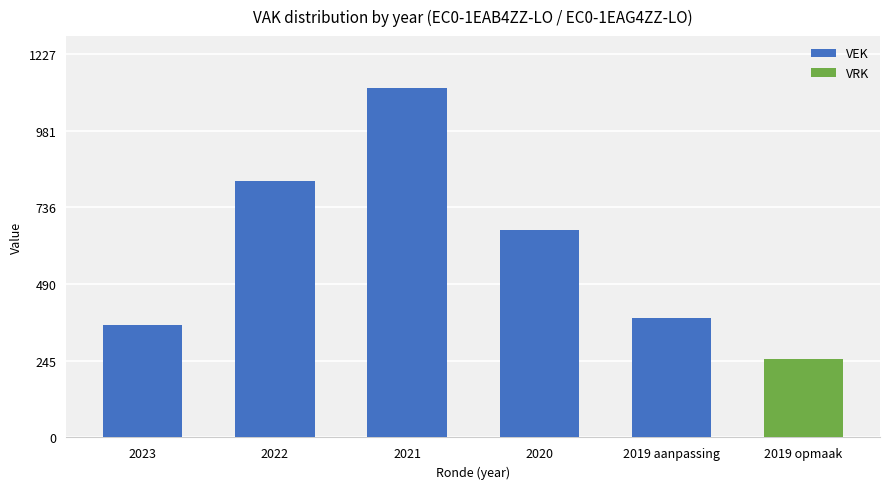

At which label does VEK reach its peak?

2021